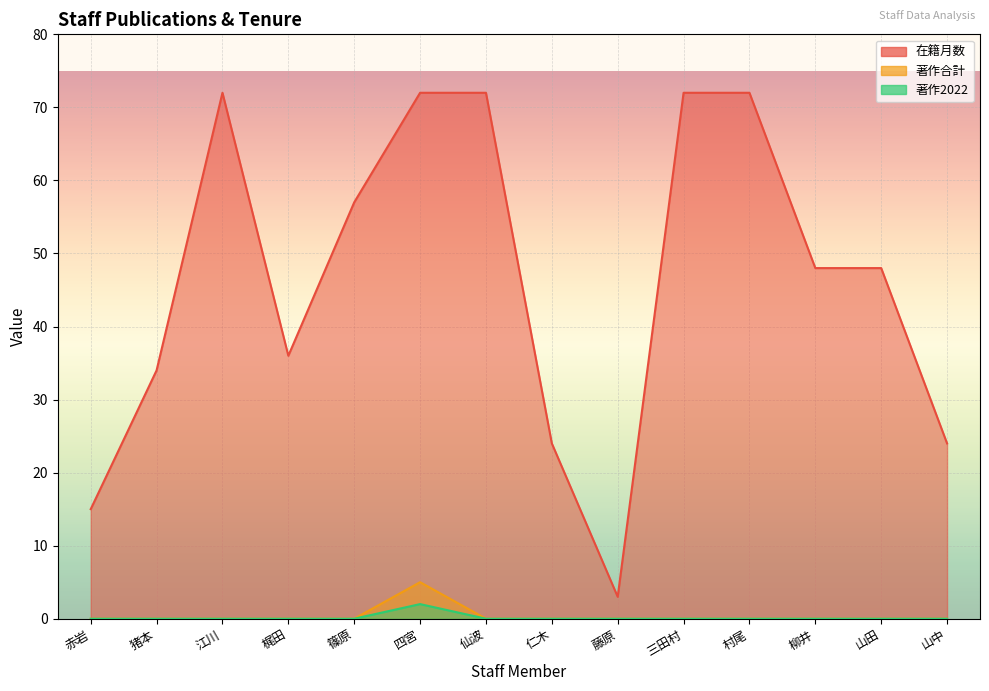

True or false: 在籍月数 has more than 1 interior local peaks.

False